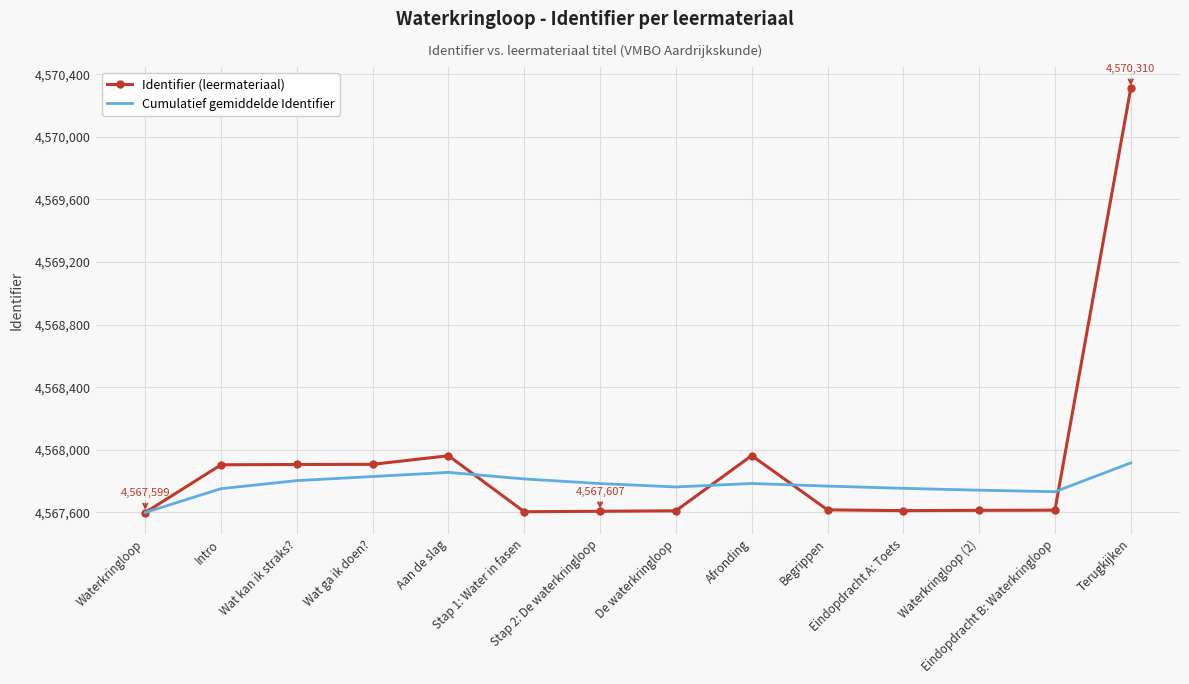

Which series has the largest total across all categories?

Identifier (leermateriaal)